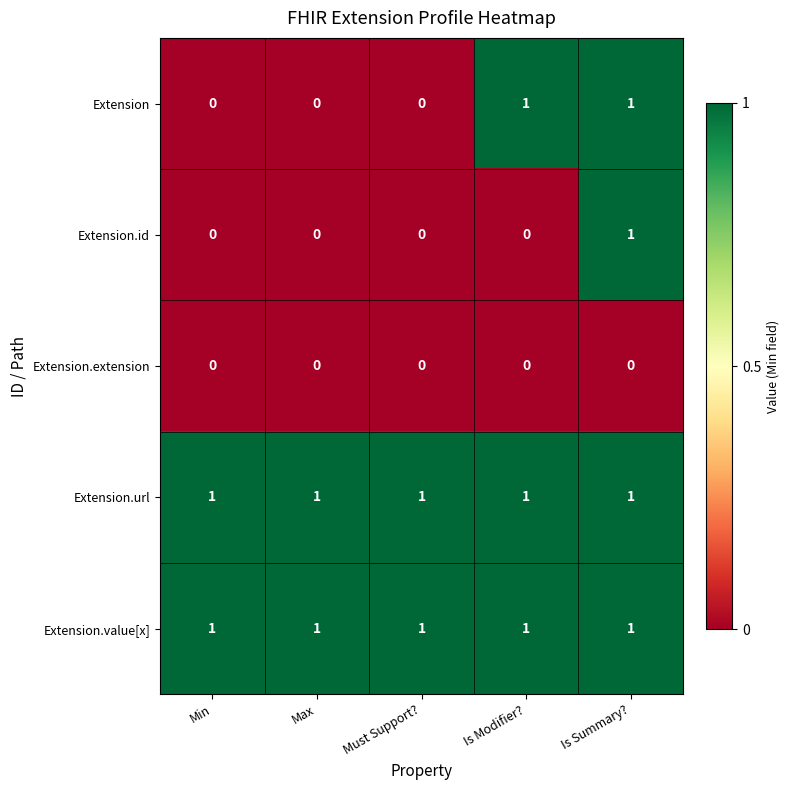

At how many categories does at least one series exceed 0?

5